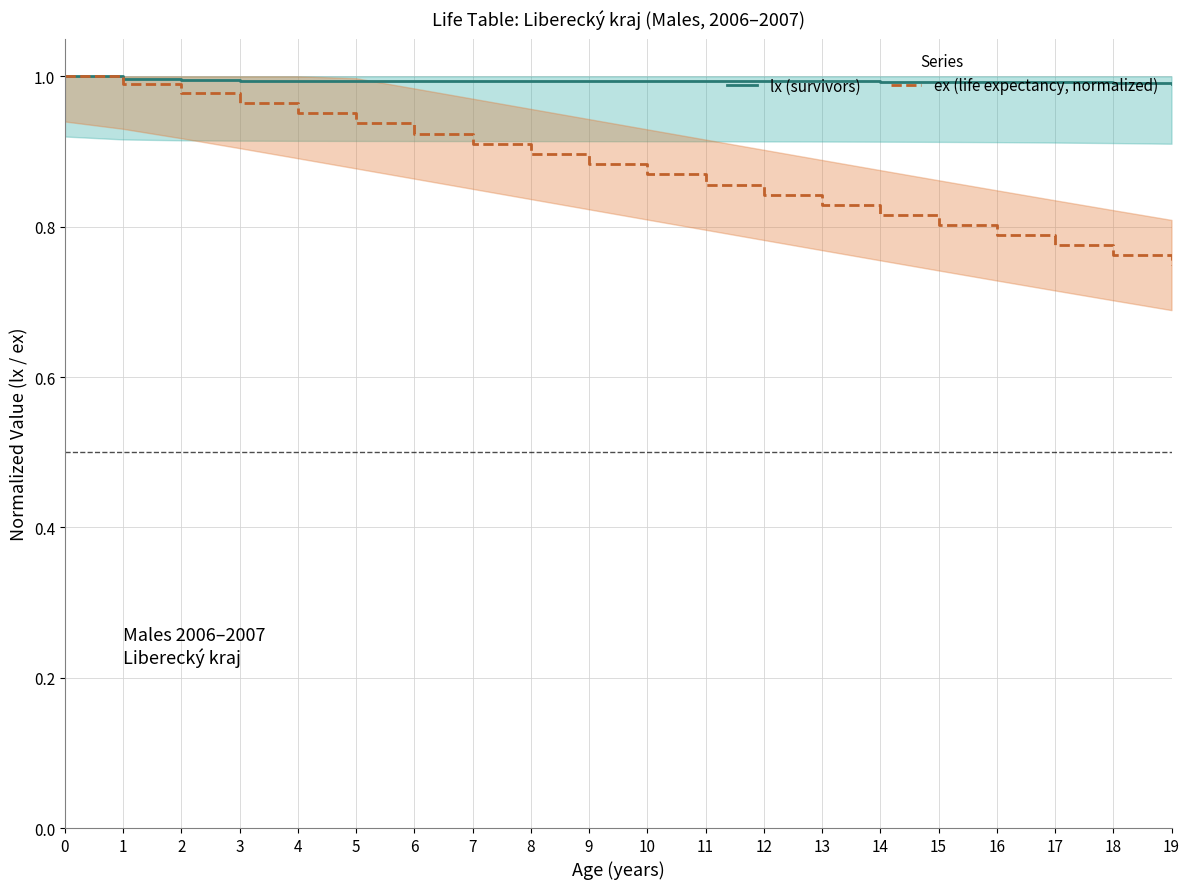

Between 7 and 15, which series saw the biggest shift?

ex (life expectancy, normalized)